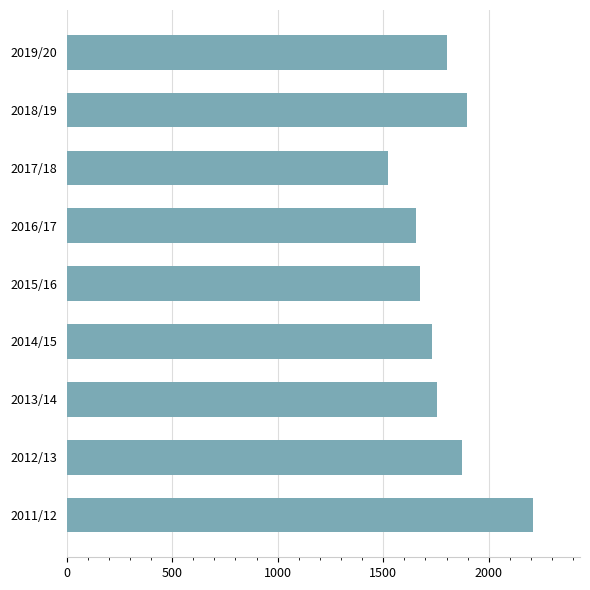

What is the difference between the maximum and minimum values?

687